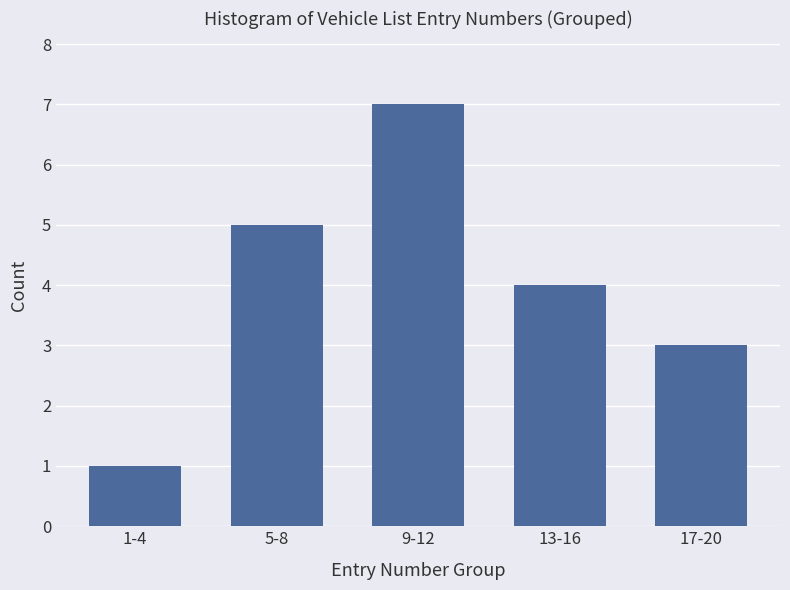

Reading left to right, what are all the values shown in this chart?

1-4=1	5-8=5	9-12=7	13-16=4	17-20=3